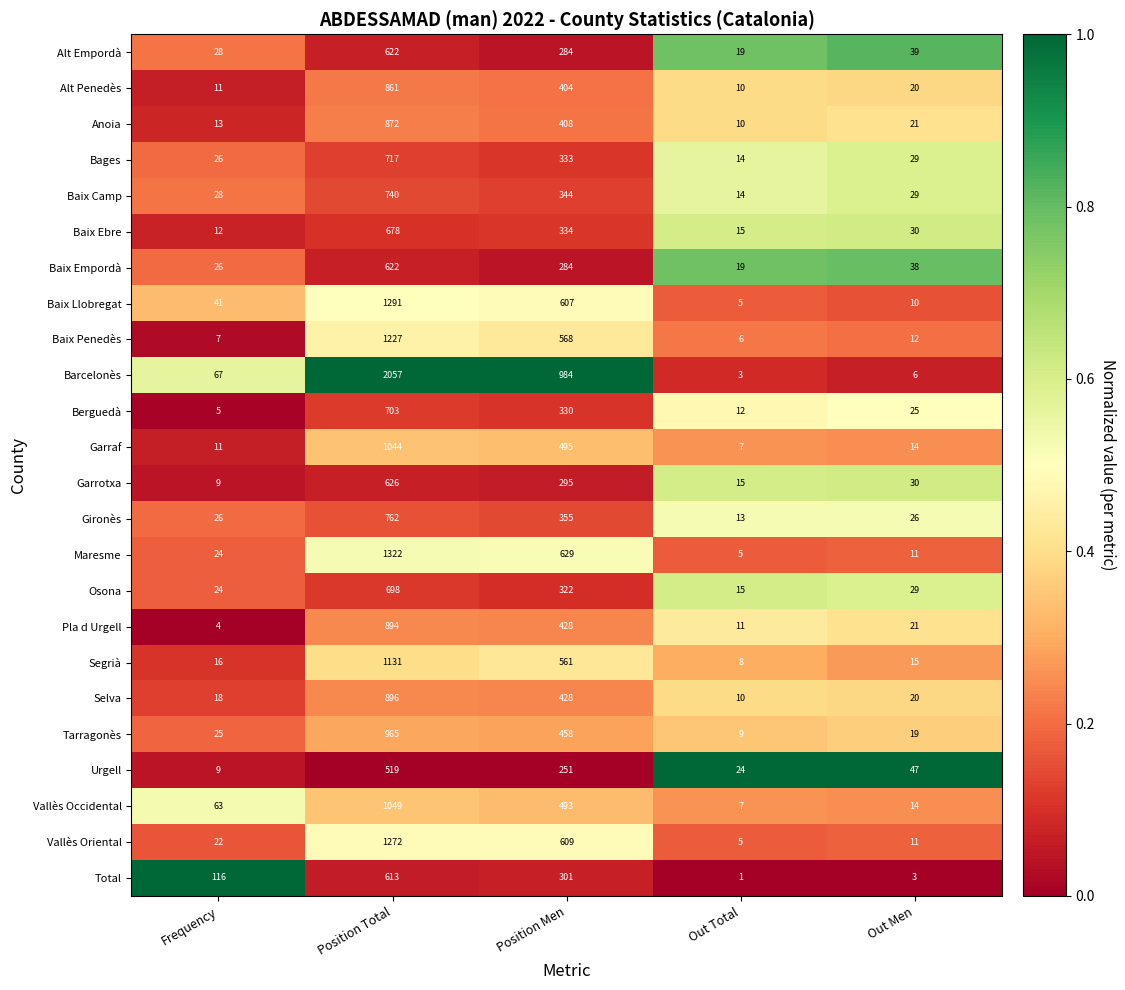

At which label does Baix Camp first exceed 29?

Position Total